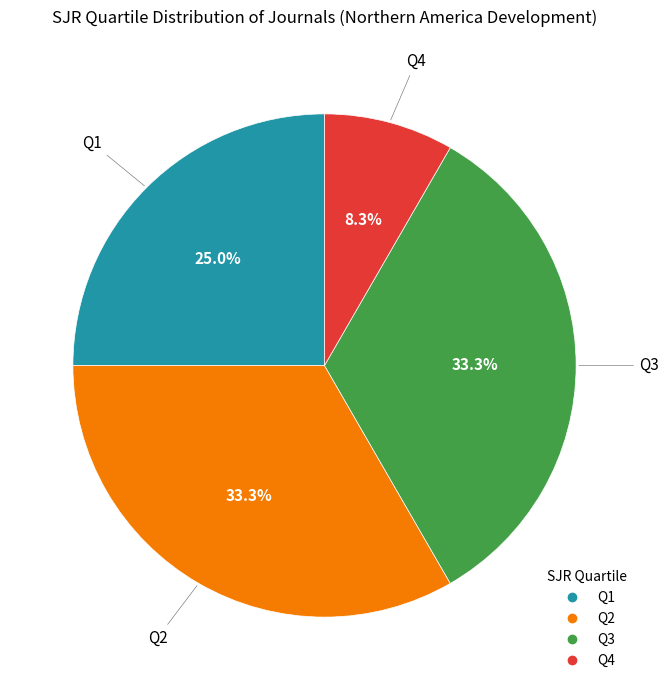

Combined, what portion of the pie is Q1 and Q4?

33.3%